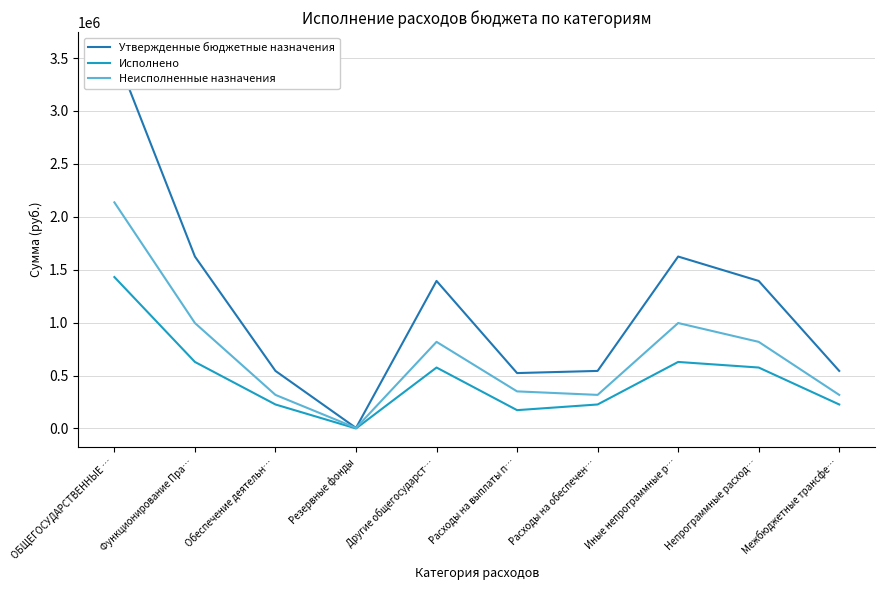

Reading right to left, extract all data points from this chart.

Утвержденные бюджетные назначения: Межбюджетные трансфе…=543700.0	Непрограммные расход…=1393984.0	Иные непрограммные р…=1624400.0	Расходы на обеспечен…=543700.0	Расходы на выплаты п…=523300.0	Другие общегосударст…=1393984.0	Резервные фонды=5000.0	Обеспечение деятельн…=543700.0	Функционирование Пра…=1624400.0	ОБЩЕГОСУДАРСТВЕННЫЕ …=3567084.0
Исполнено: Межбюджетные трансфе…=226550.0	Непрограммные расход…=575699.2	Иные непрограммные р…=628369.0	Расходы на обеспечен…=226550.0	Расходы на выплаты п…=172999.6	Другие общегосударст…=575699.2	Резервные фонды=0.0	Обеспечение деятельн…=226550.0	Функционирование Пра…=628369.0	ОБЩЕГОСУДАРСТВЕННЫЕ …=1430618.2
Неисполненные назначения: Межбюджетные трансфе…=317150.0	Непрограммные расход…=818284.8	Иные непрограммные р…=996031.0	Расходы на обеспечен…=317150.0	Расходы на выплаты п…=350300.4	Другие общегосударст…=818284.8	Резервные фонды=5000.0	Обеспечение деятельн…=317150.0	Функционирование Пра…=996031.0	ОБЩЕГОСУДАРСТВЕННЫЕ …=2136465.8